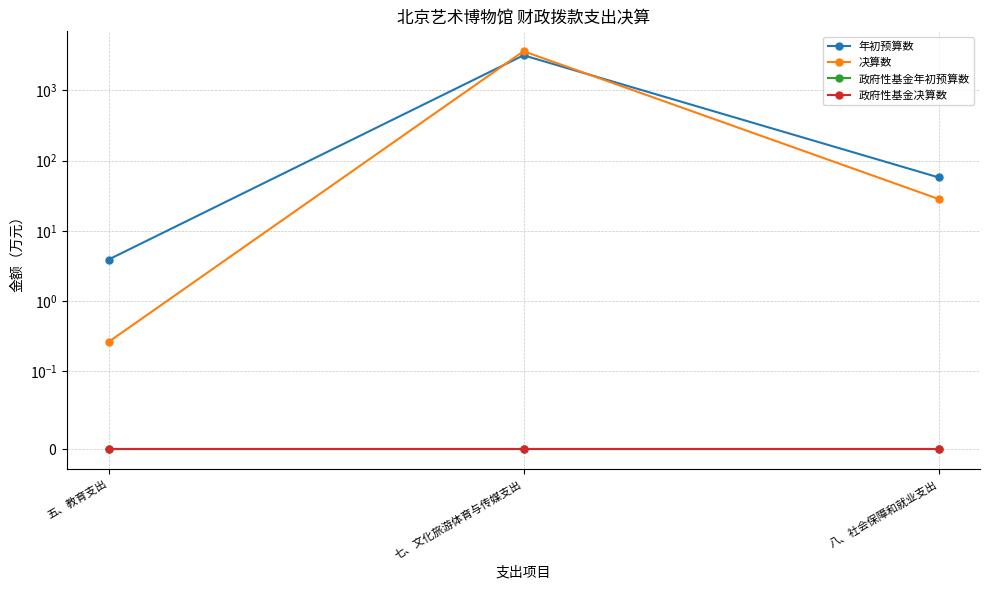

Reading right to left, transcribe all the data shown in this chart.

年初预算数: 八、社会保障和就业支出=57.7	七、文化旅游体育与传媒支出=3155.6	五、教育支出=3.9
决算数: 八、社会保障和就业支出=28.4	七、文化旅游体育与传媒支出=3606.0	五、教育支出=0.3
政府性基金年初预算数: 八、社会保障和就业支出=0.0	七、文化旅游体育与传媒支出=0.0	五、教育支出=0.0
政府性基金决算数: 八、社会保障和就业支出=0.0	七、文化旅游体育与传媒支出=0.0	五、教育支出=0.0